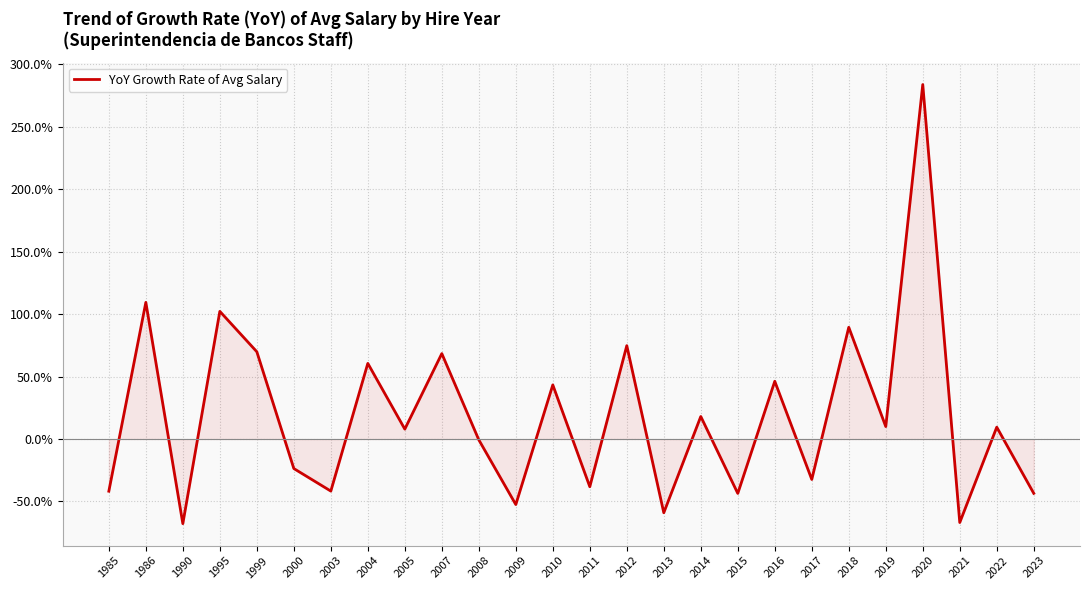

Is it true that the value at 2015 is -61.1?

False